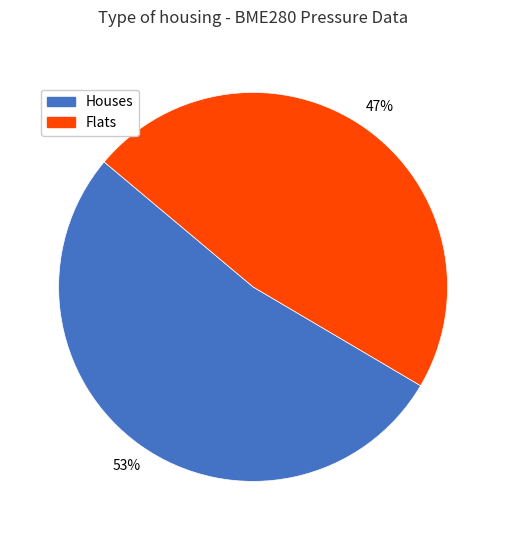

The Houses slice represents 53% of the pie. True or false?

True